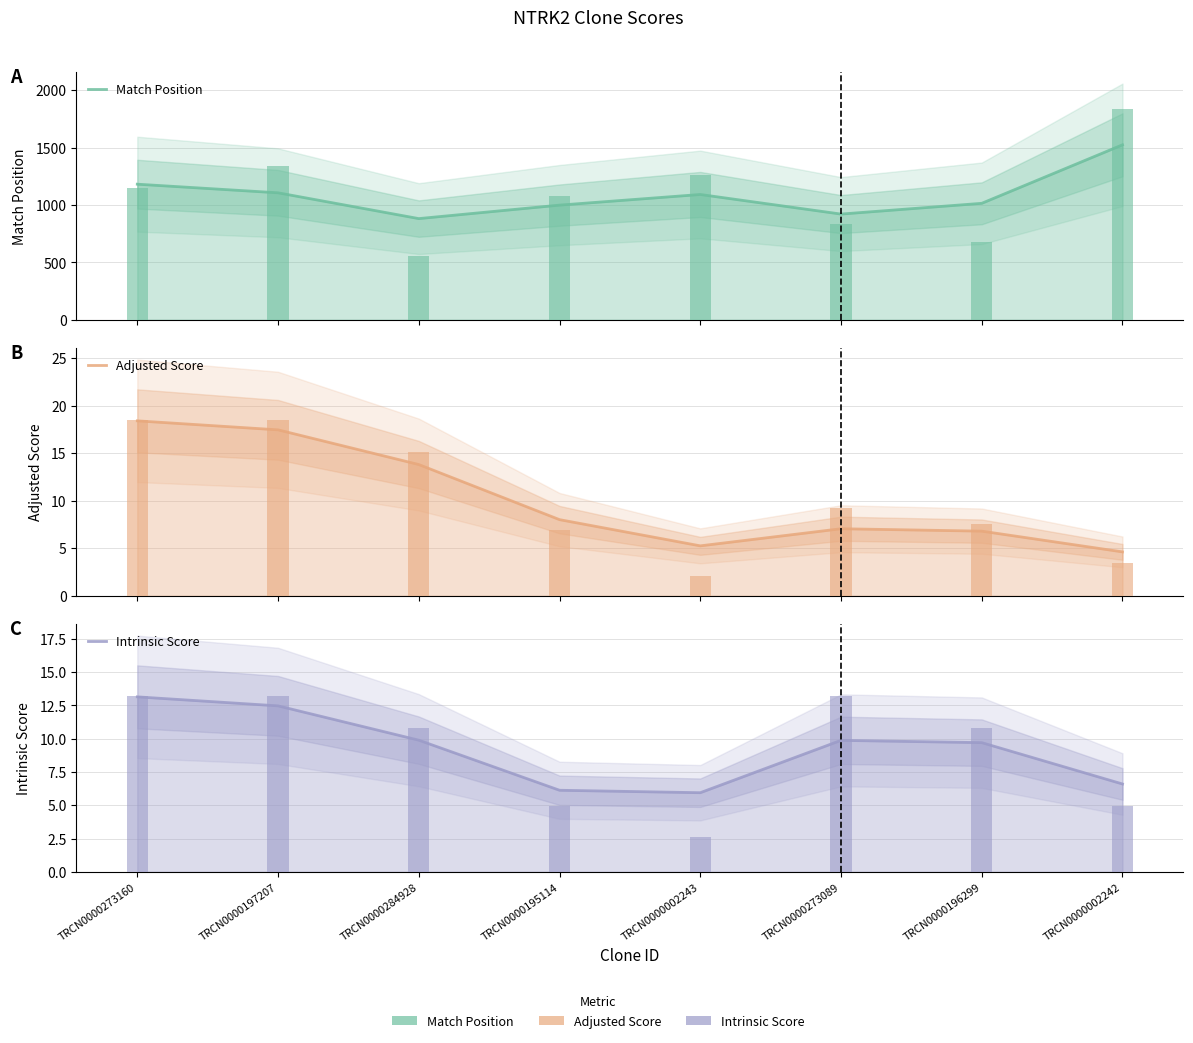

Which series changed the most between TRCN0000284928 and TRCN0000273089?

Match Position